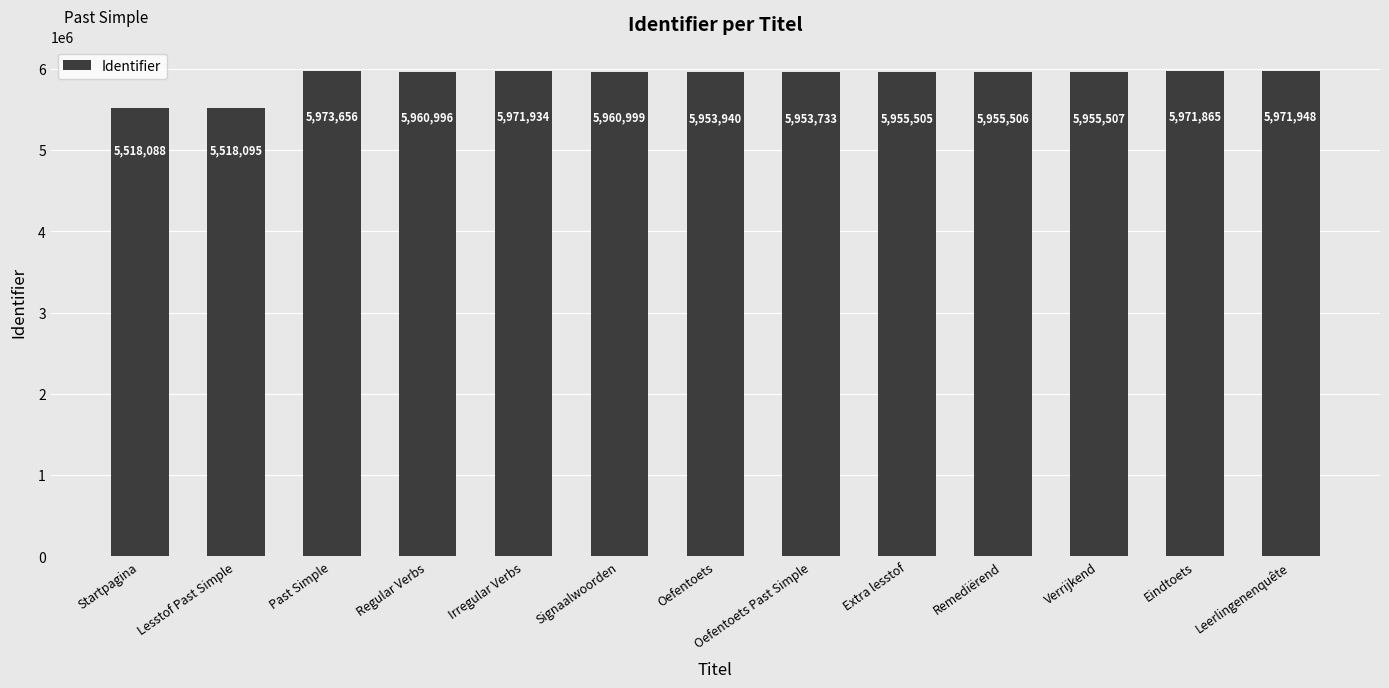

True or false: the data shows 10442973 at Signaalwoorden.

False